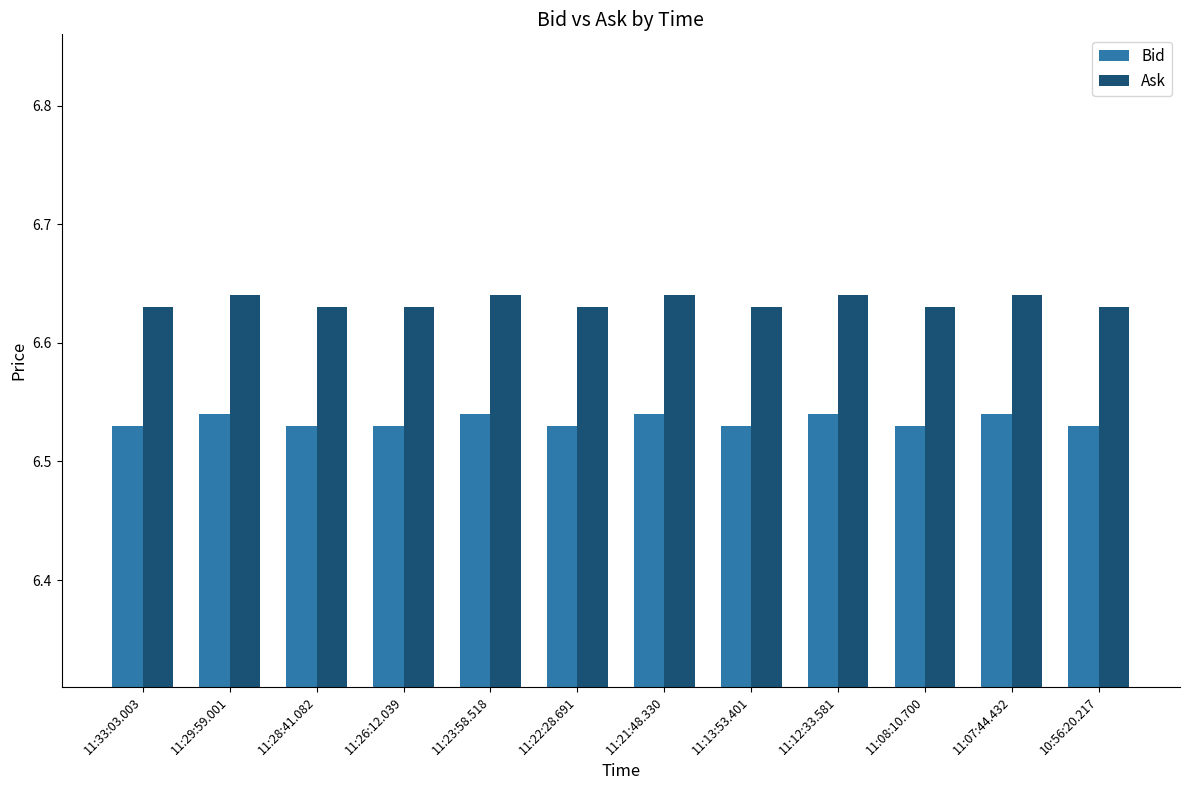

Rank the series by their maximum value, from highest to lowest.

Ask, Bid